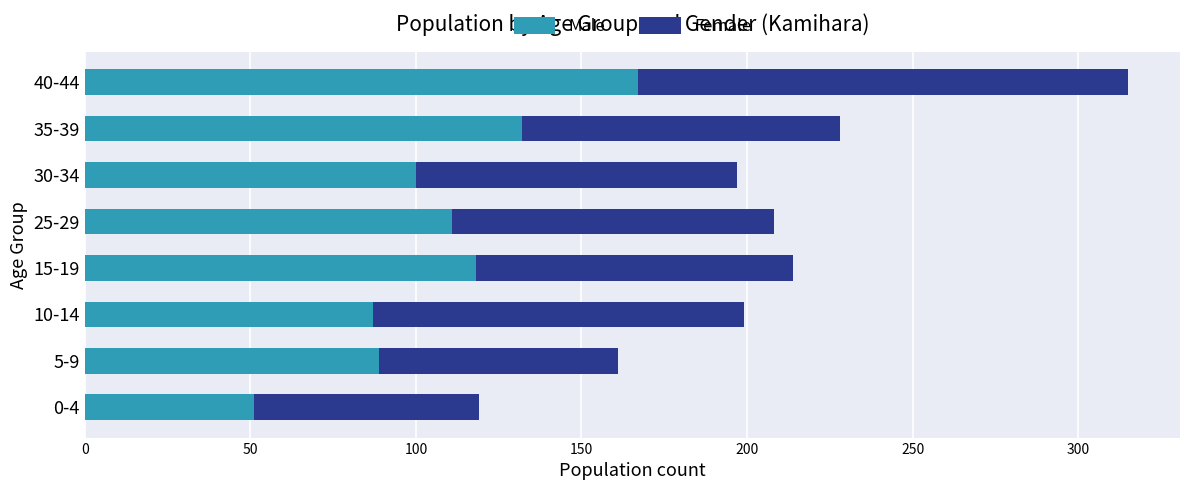

The Male series shows 33 at 30-34. True or false?

False